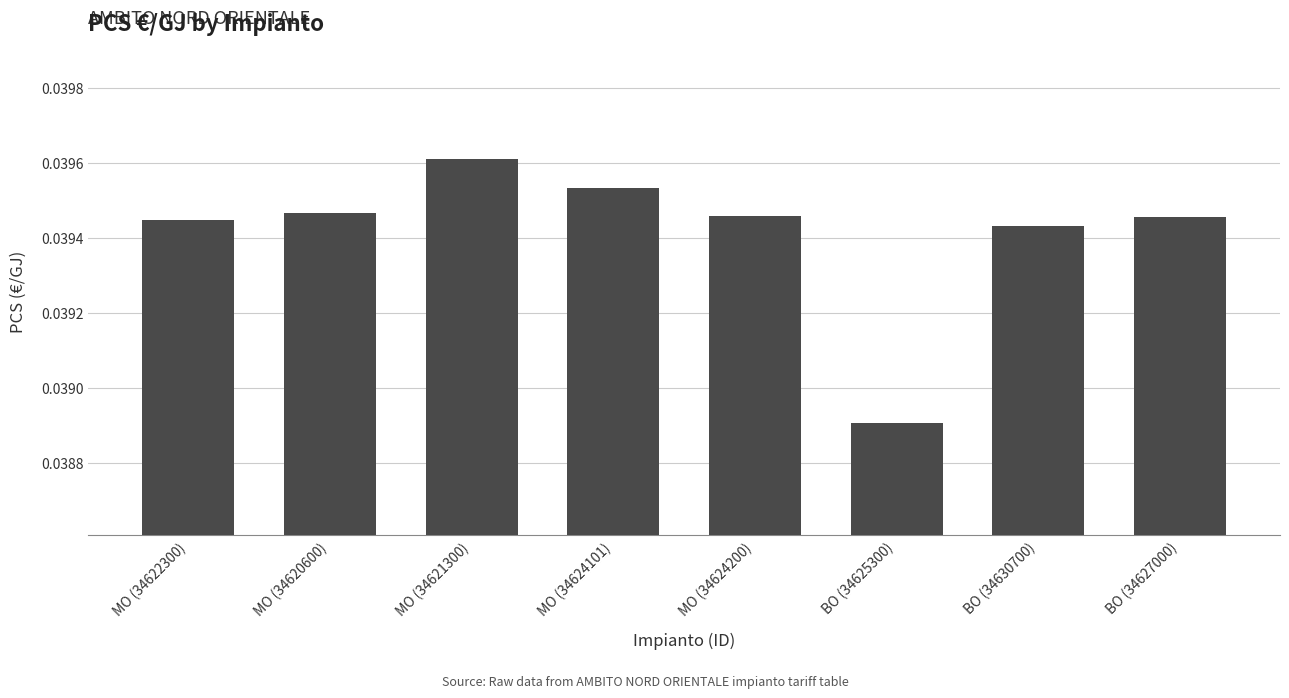

At which category does the chart reach its minimum across all series?

BO (34625300)